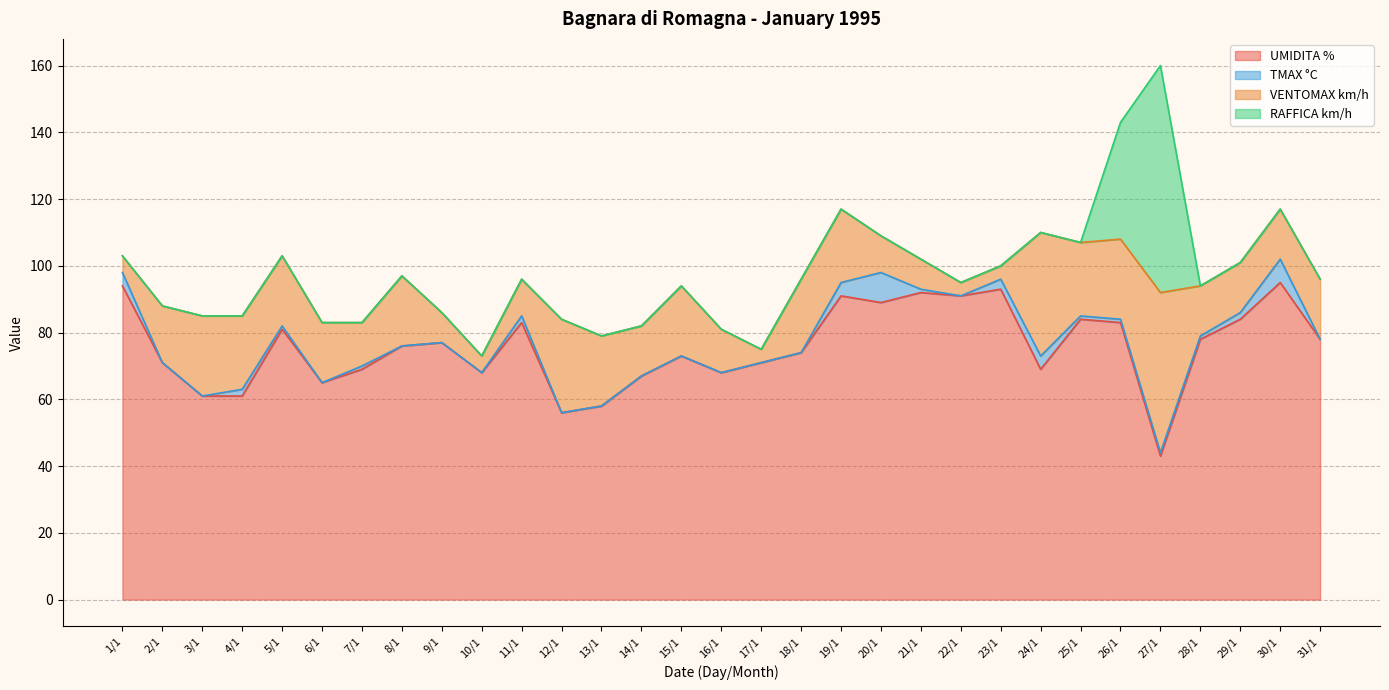

What are all the series names shown in the legend?

UMIDITA %, TMAX °C, VENTOMAX km/h, RAFFICA km/h